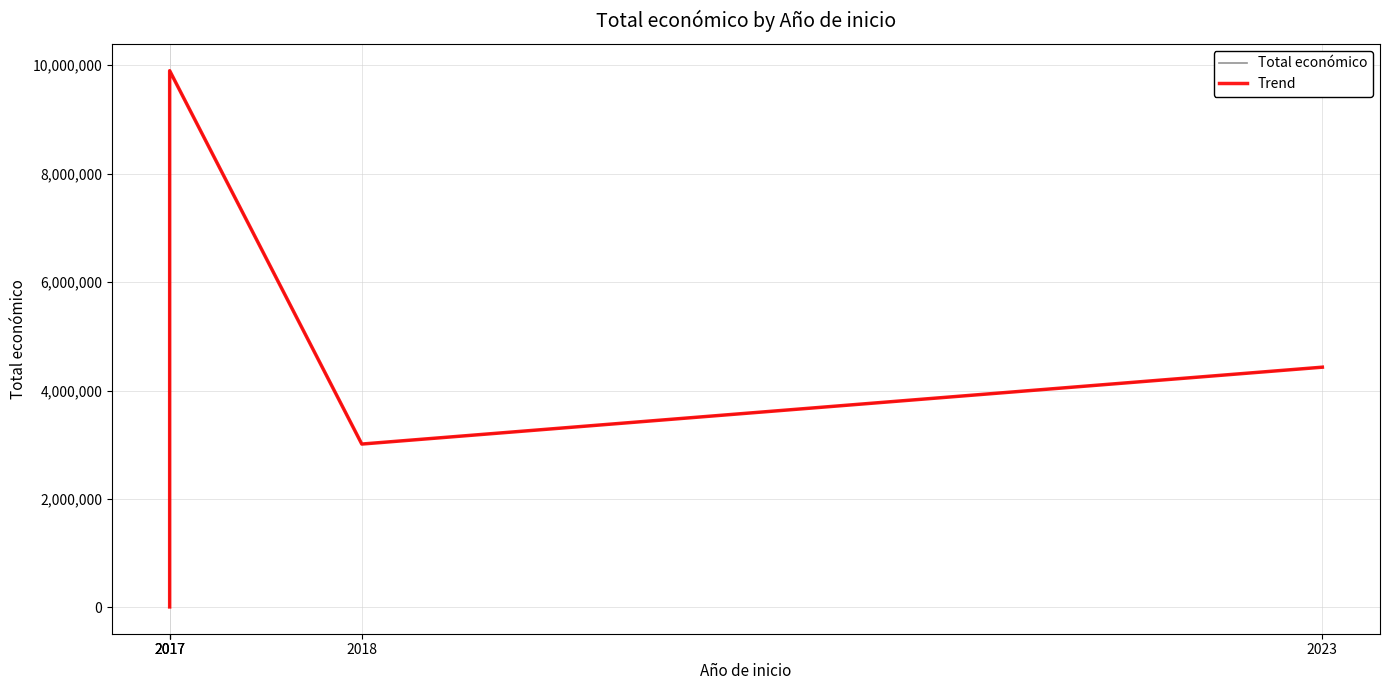

What is the minimum value for Trend?

10000